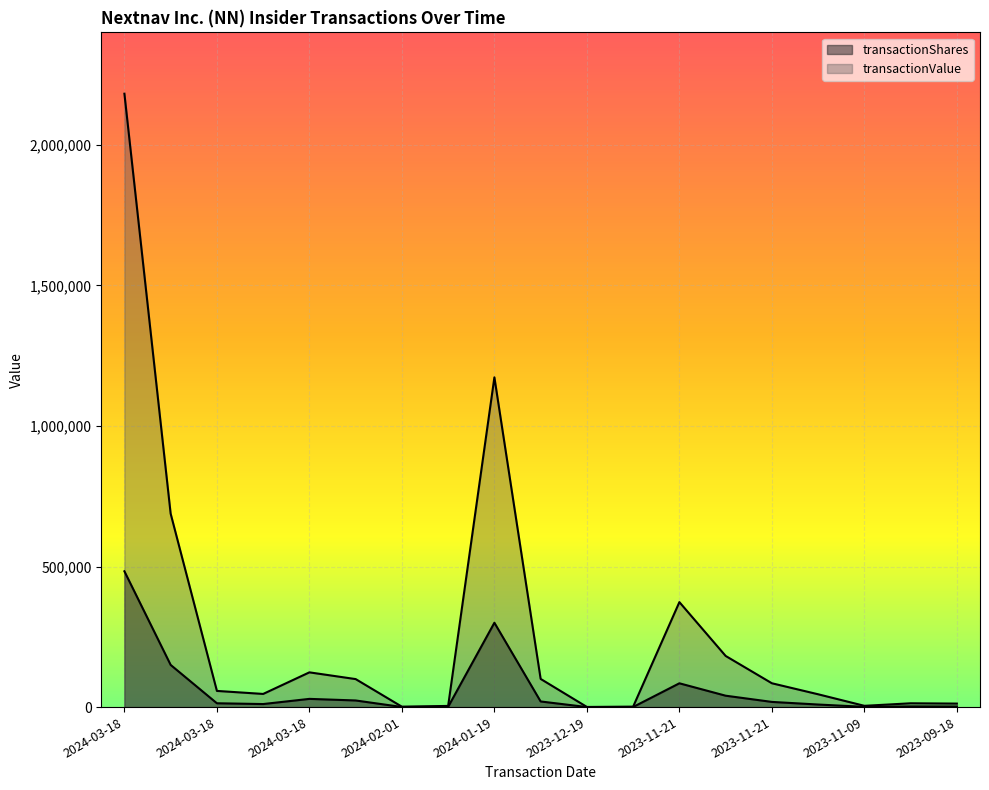

Which category has the lowest value in the transactionValue series?

2023-12-19